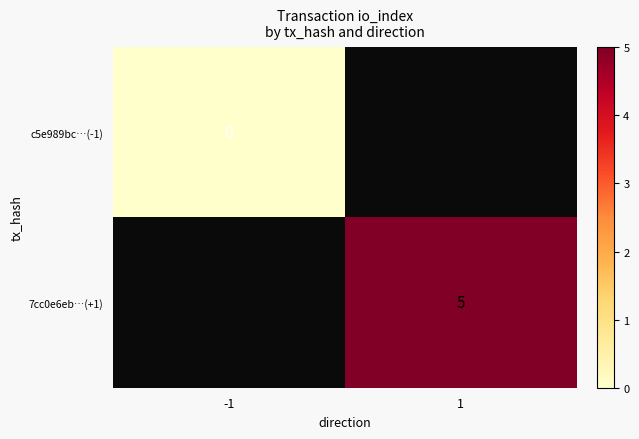

The value of 7cc0e6eb…(+1) at 1 is 8. True or false?

False